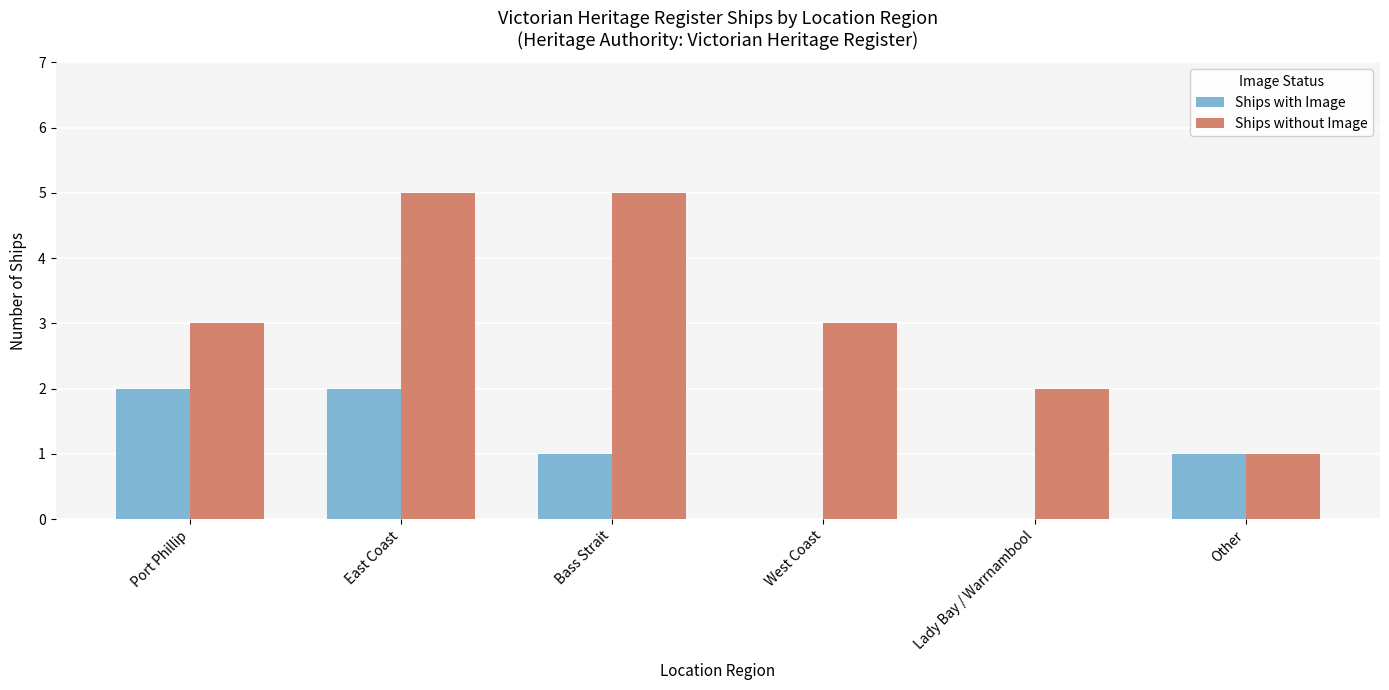

The value of Ships with Image at Bass Strait is 2. True or false?

False